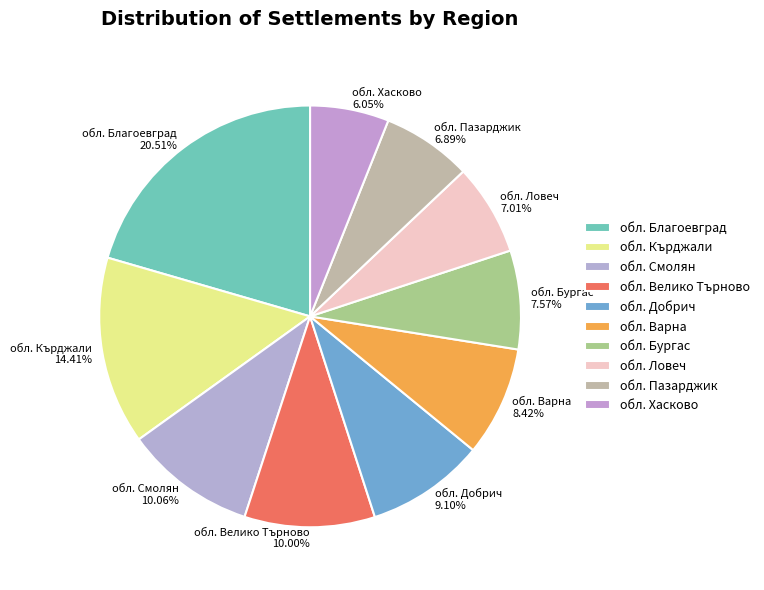

To the nearest percent, what percentage of the pie is обл. Бургас?

8%